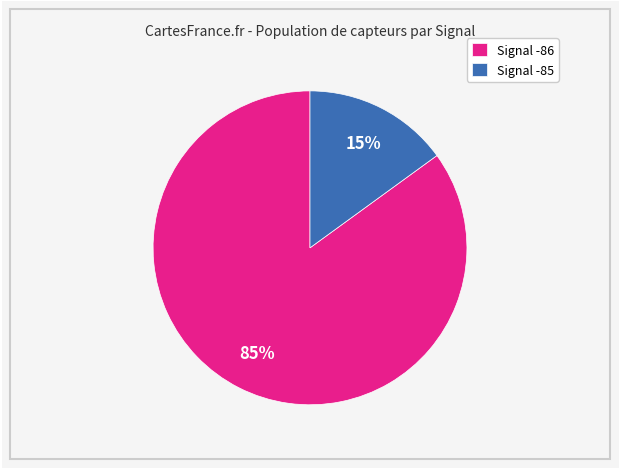

To the nearest percent, what portion does Signal -86 represent?

85%